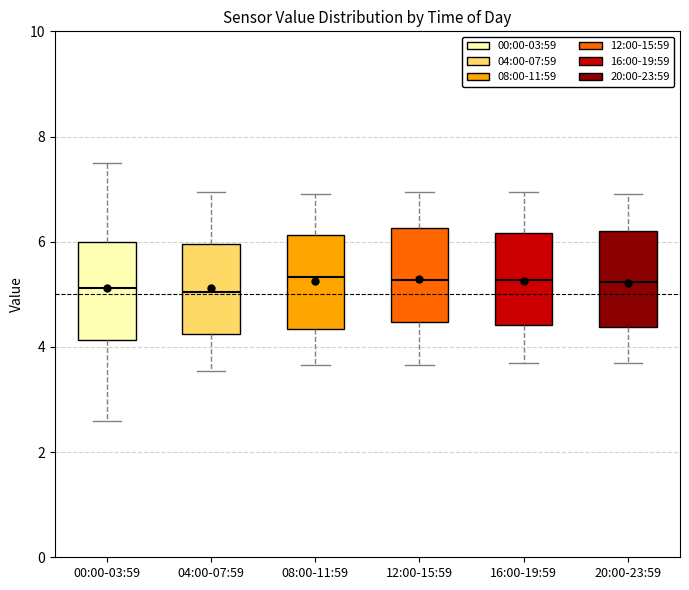

Reading left to right, read every box against the y-axis: the position of its median line, the range the box covers, and the ends of its whiskers. The values are not printed on the chart, so give them approximately, as read against the axis.

00:00-03:59: median 5.2, box 4.2 to 6.0, whiskers 2.6 to 7.6
04:00-07:59: median 5.0, box 4.2 to 6.0, whiskers 3.6 to 7.0
08:00-11:59: median 5.4, box 4.4 to 6.2, whiskers 3.6 to 7.0
12:00-15:59: median 5.2, box 4.4 to 6.2, whiskers 3.6 to 7.0
16:00-19:59: median 5.2, box 4.4 to 6.2, whiskers 3.8 to 7.0
20:00-23:59: median 5.2, box 4.4 to 6.2, whiskers 3.8 to 7.0